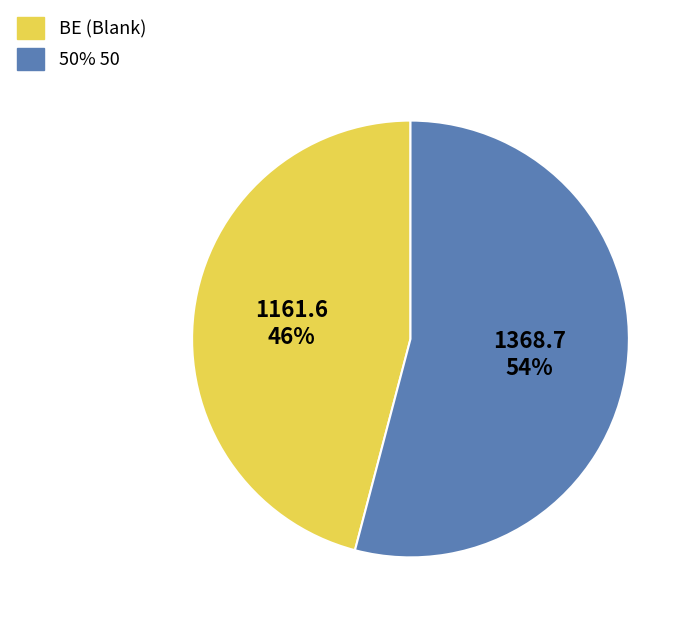

How many segments does this pie chart have?

2